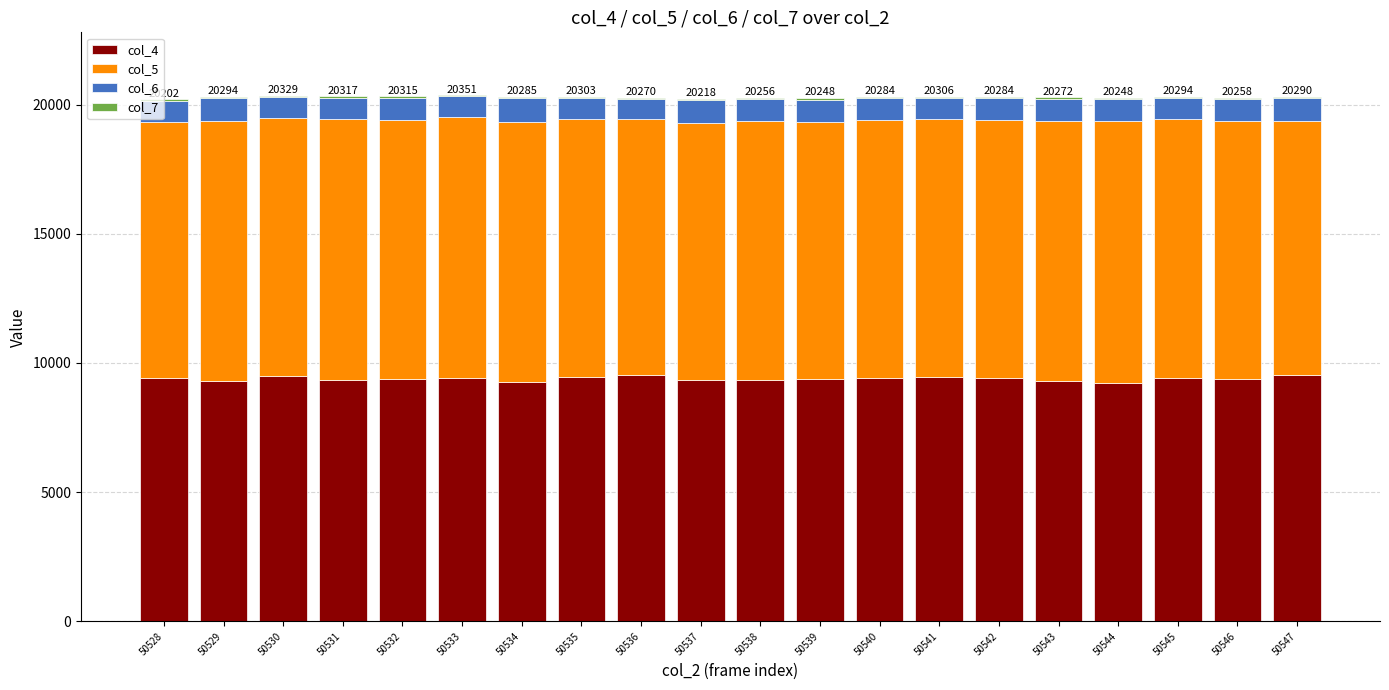

Is it true that col_4 equals 16732 at 50540?

False